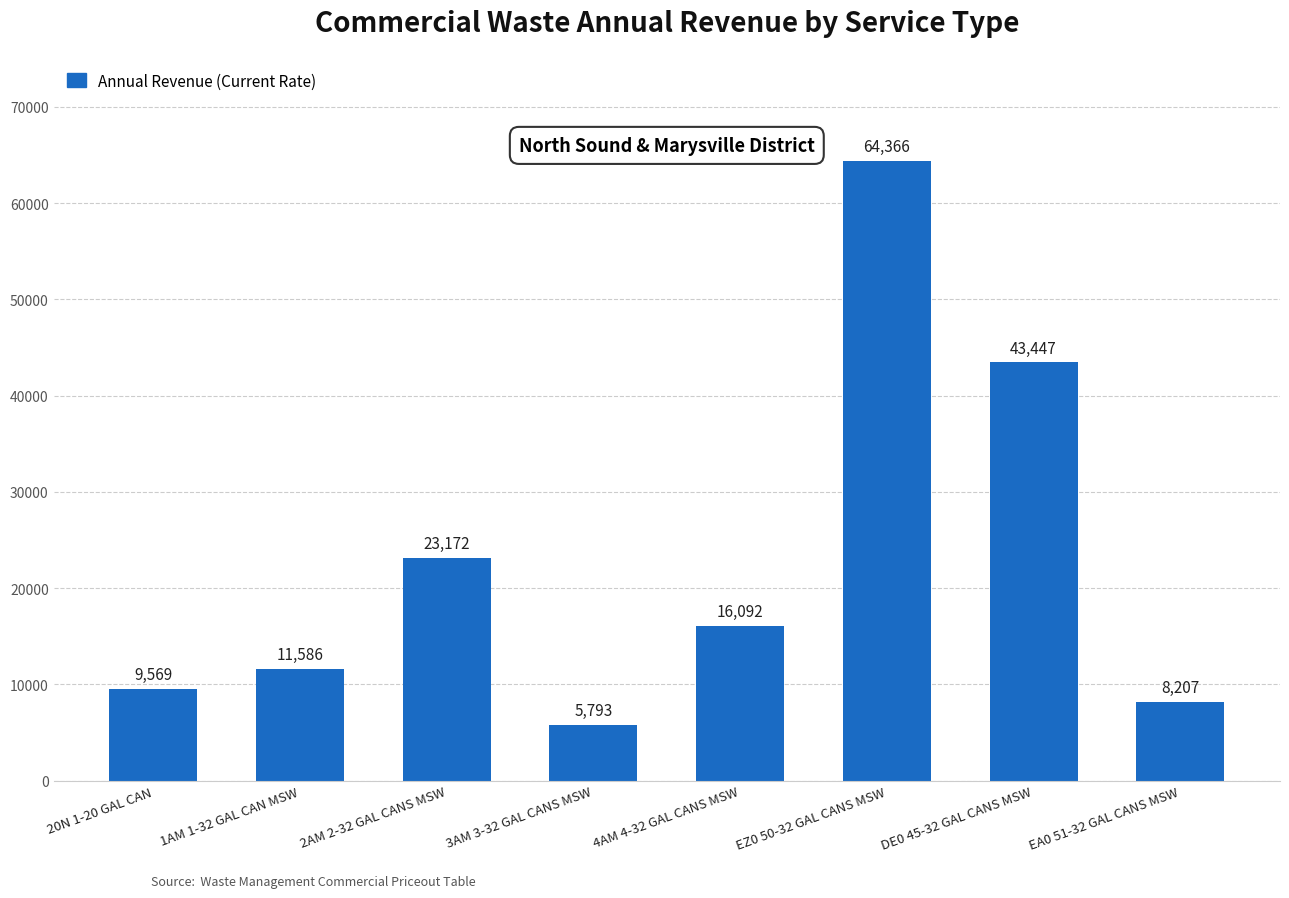

Where is the data nearest to the value 35079?

DE0 45-32 GAL CANS MSW